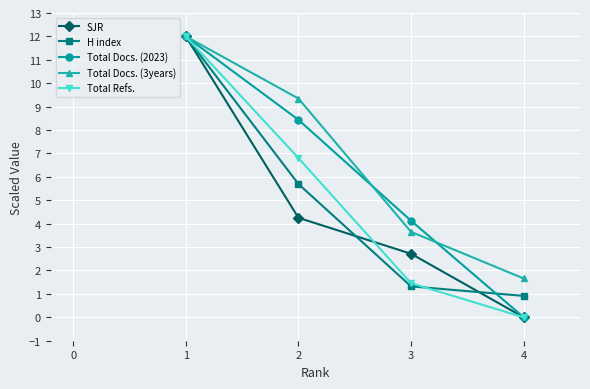

What are all the series names shown in the legend?

SJR, H index, Total Docs. (2023), Total Docs. (3years), Total Refs.